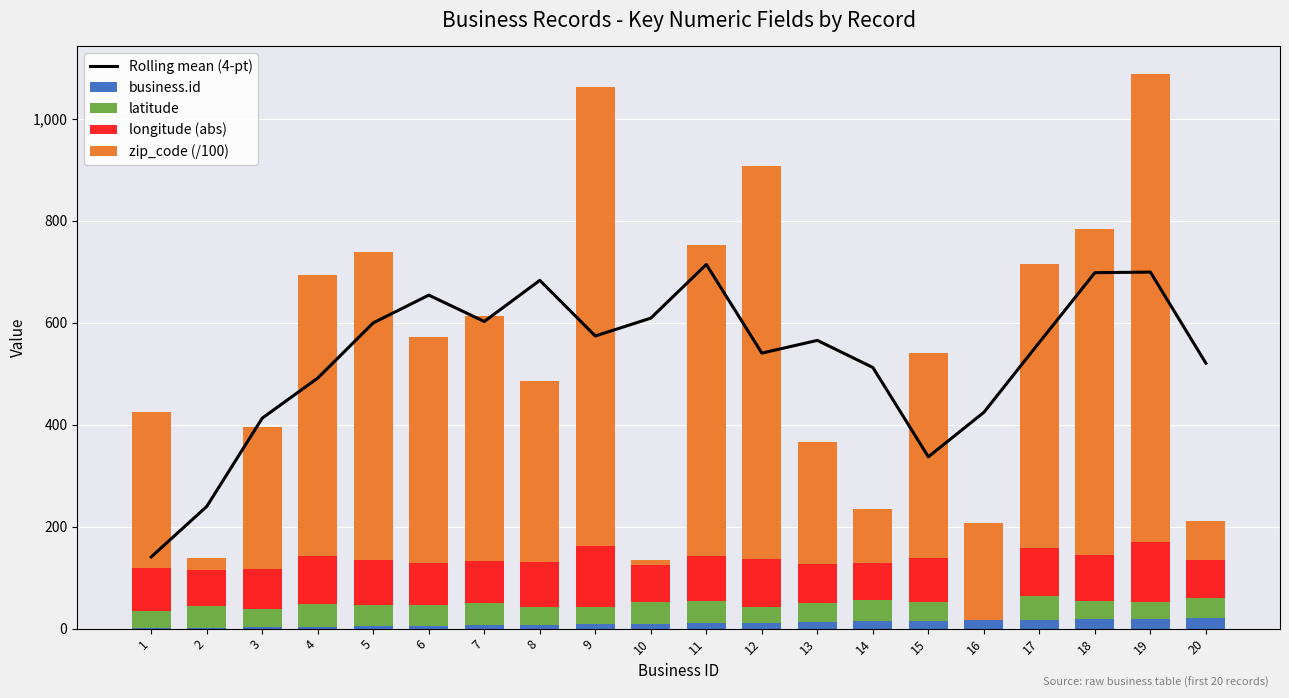

What is the sum of all longitude (abs) values?

1654.8